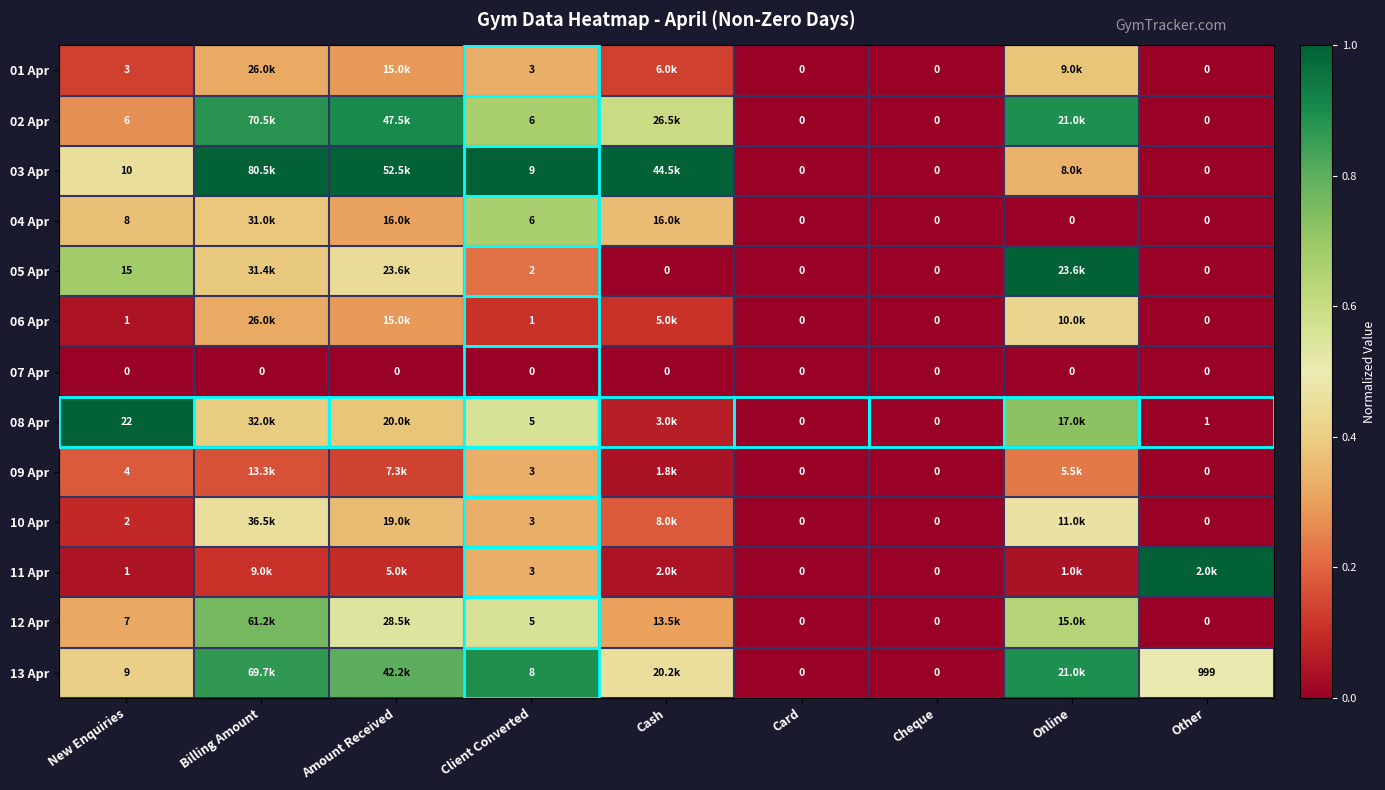

Read the 08 Apr value at Billing Amount.

0.4